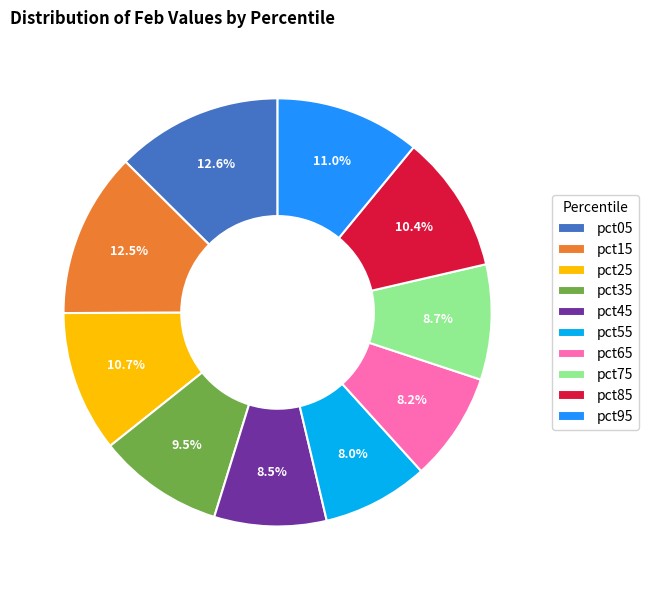

The pct75 slice represents 23% of the pie. True or false?

False